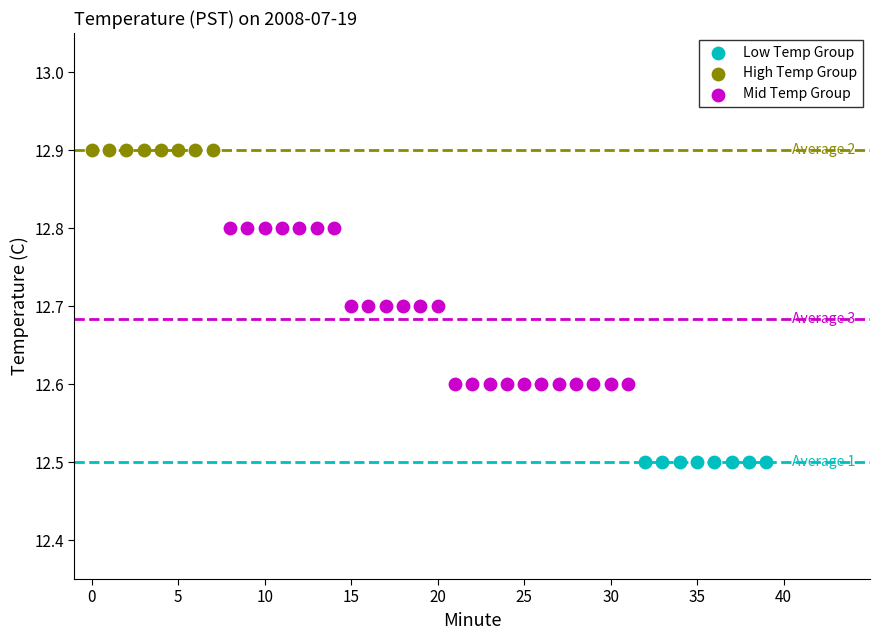

Which series reaches the maximum Y coordinate?

High Temp Group